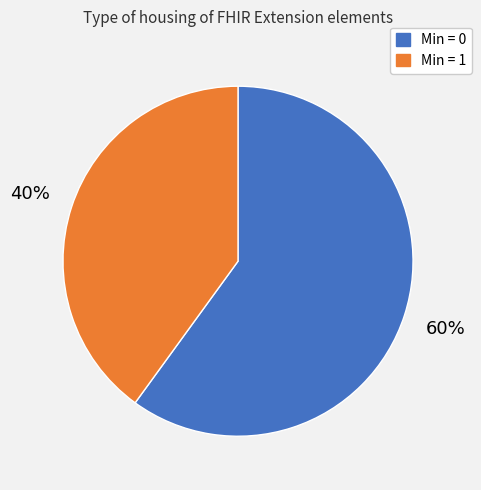

Is there a majority slice in this chart?

Yes